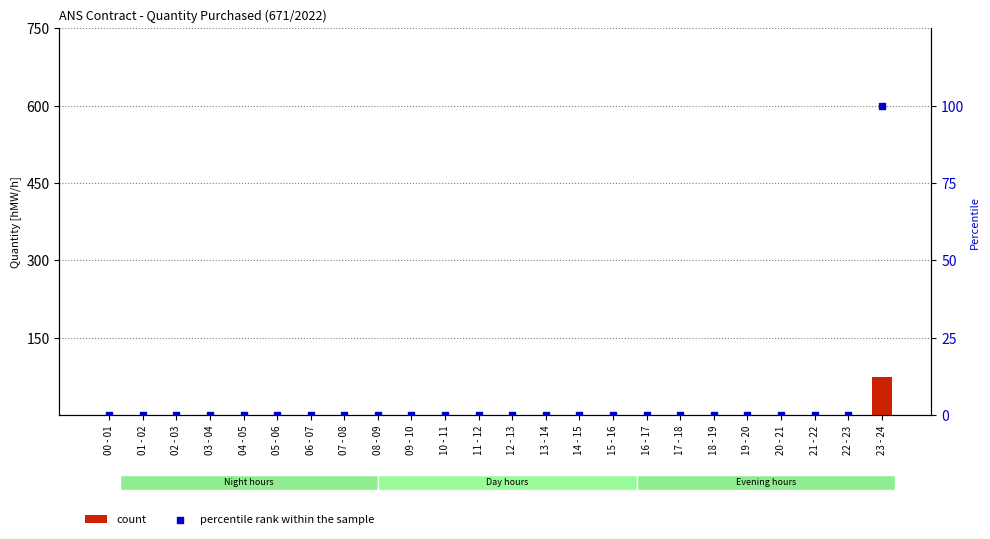

Which series reaches the minimum Y coordinate?

count